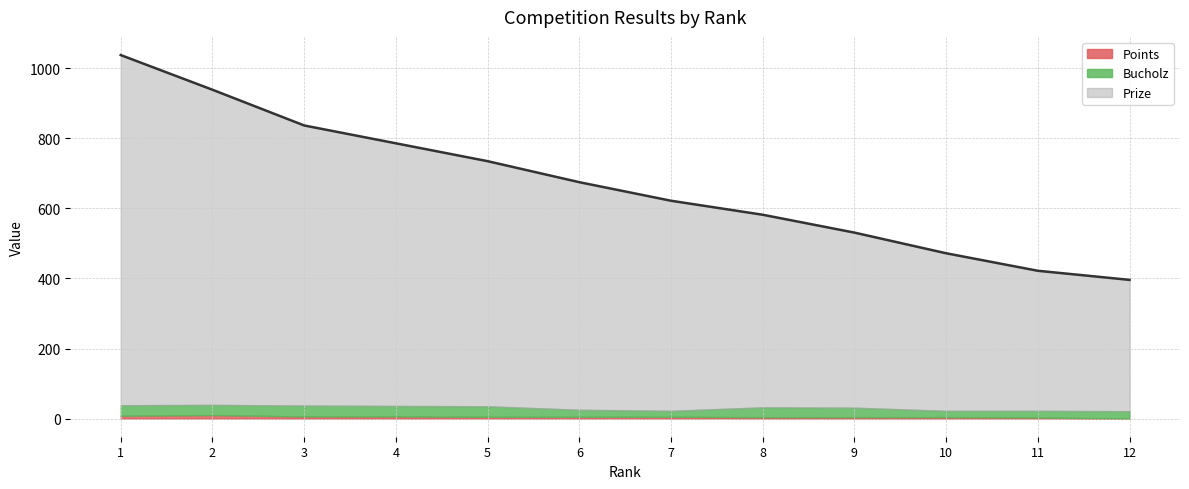

Which category has the highest value in the Prize series?

1